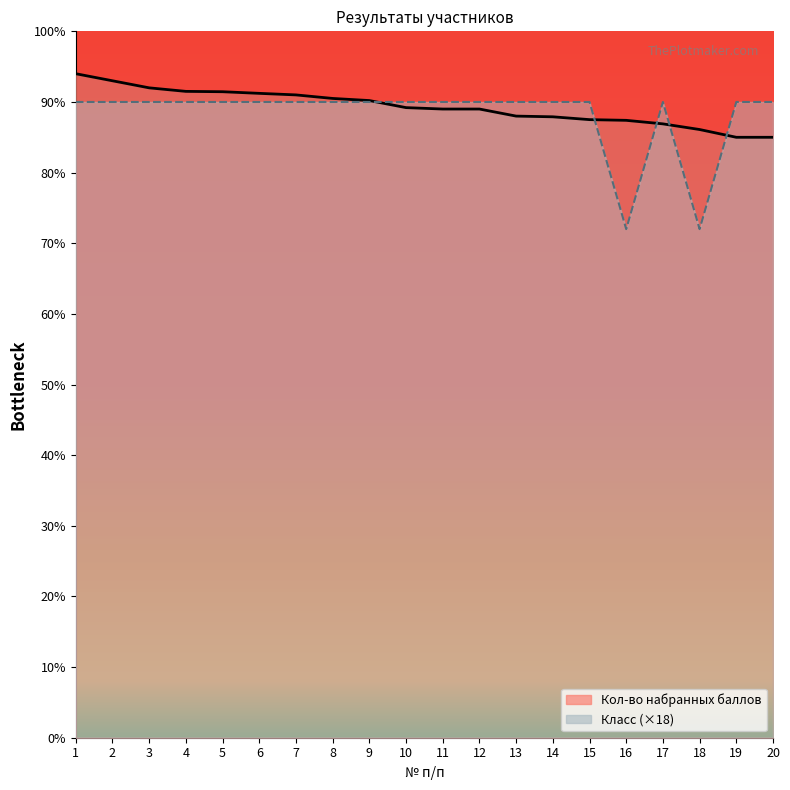

What is the lowest value of the Кол-во набранных баллов series?

85.0